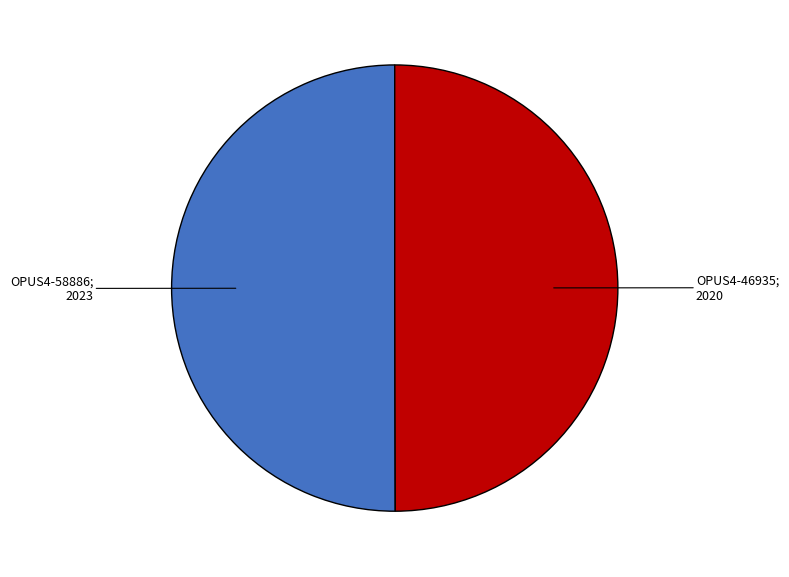

How many segments does this pie chart have?

2